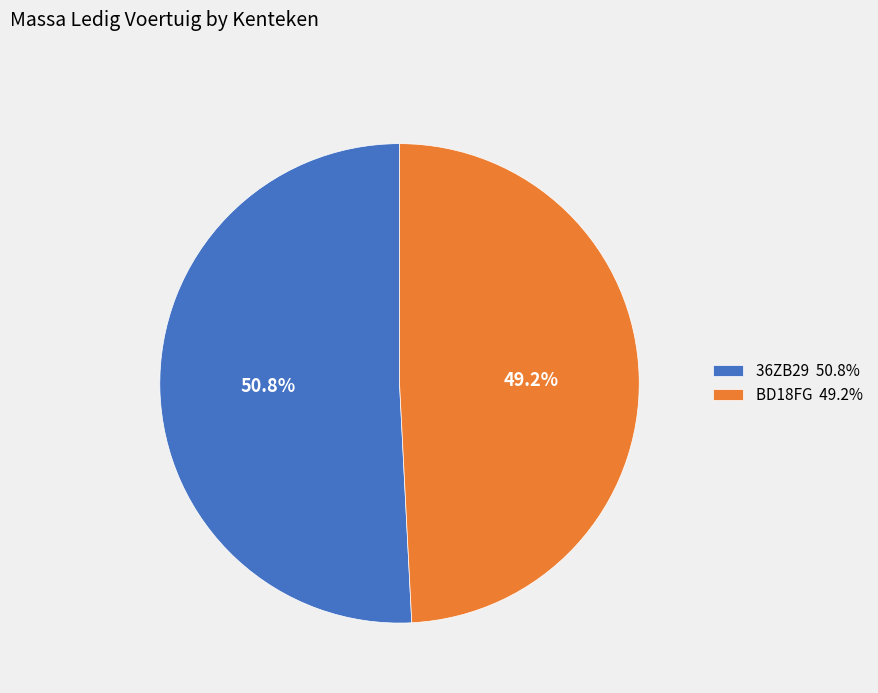

Count the number of slices in the pie.

2